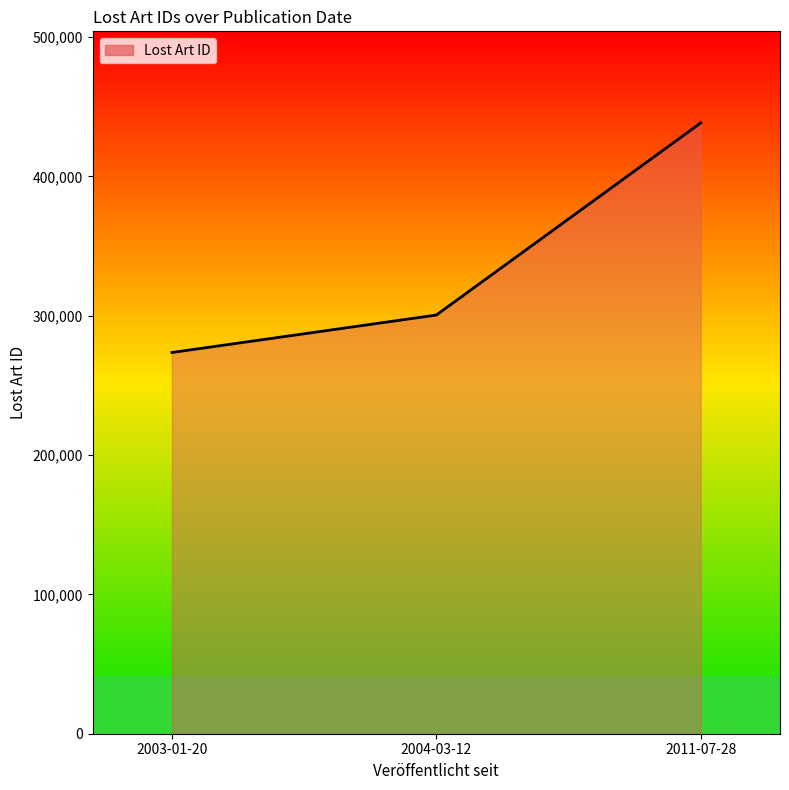

Count the number of data series in this chart.

1